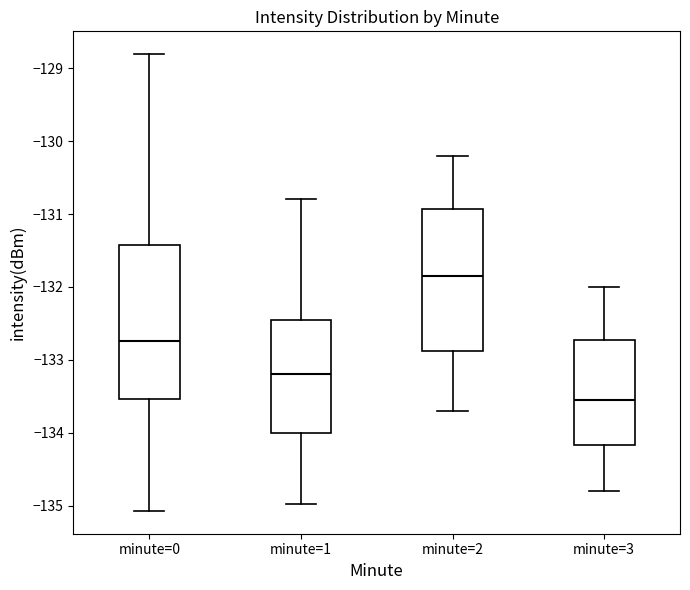

Which box has the highest median line?

minute=2